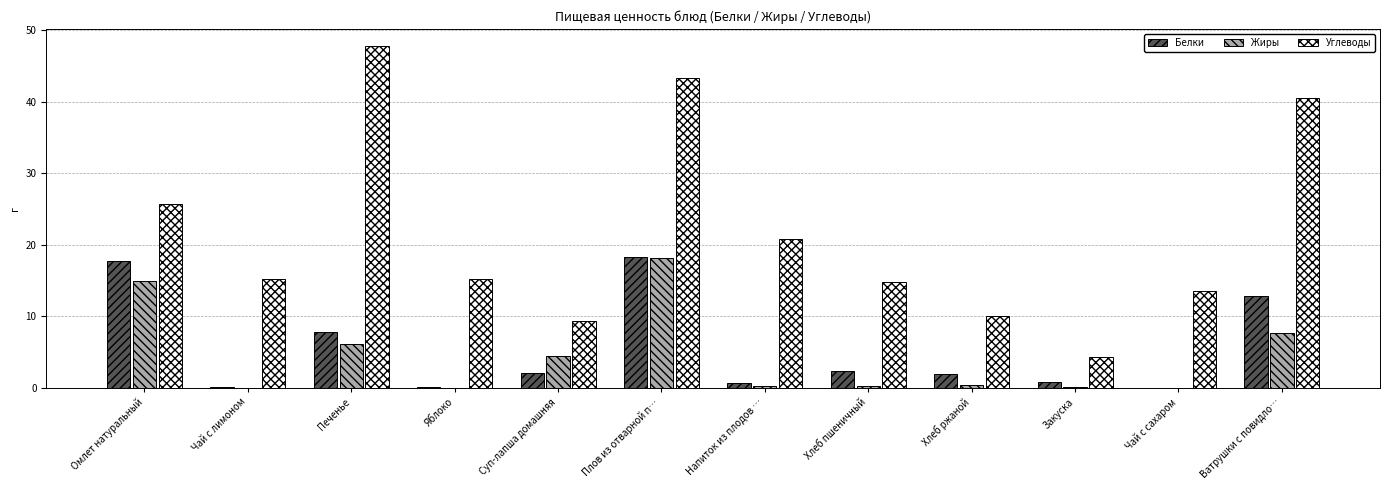

Count the number of data series in this chart.

3